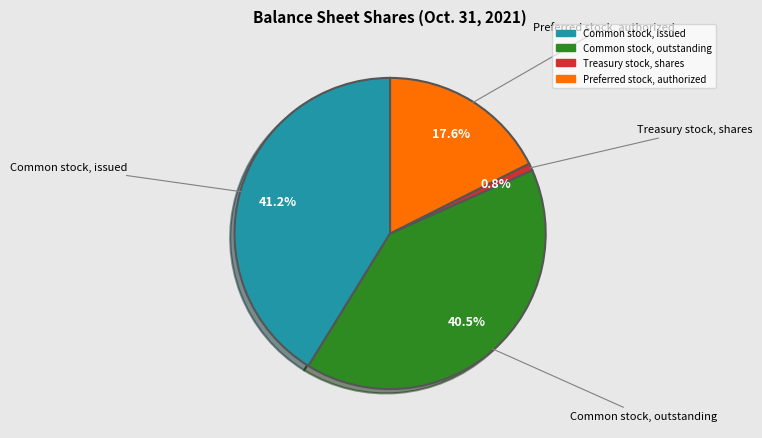

Is there a majority slice in this chart?

No